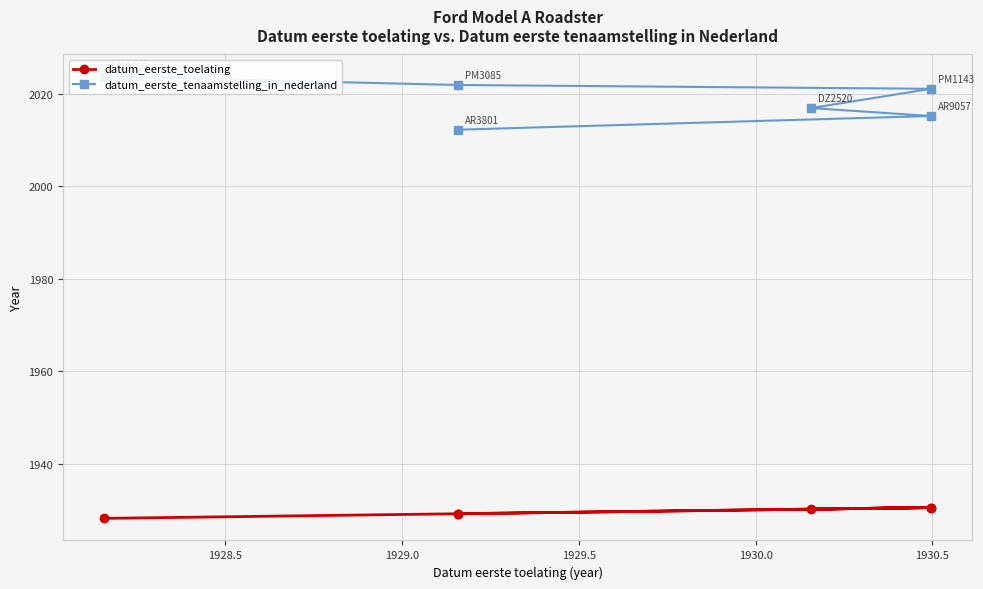

At how many categories does at least one series exceed 1935?

6